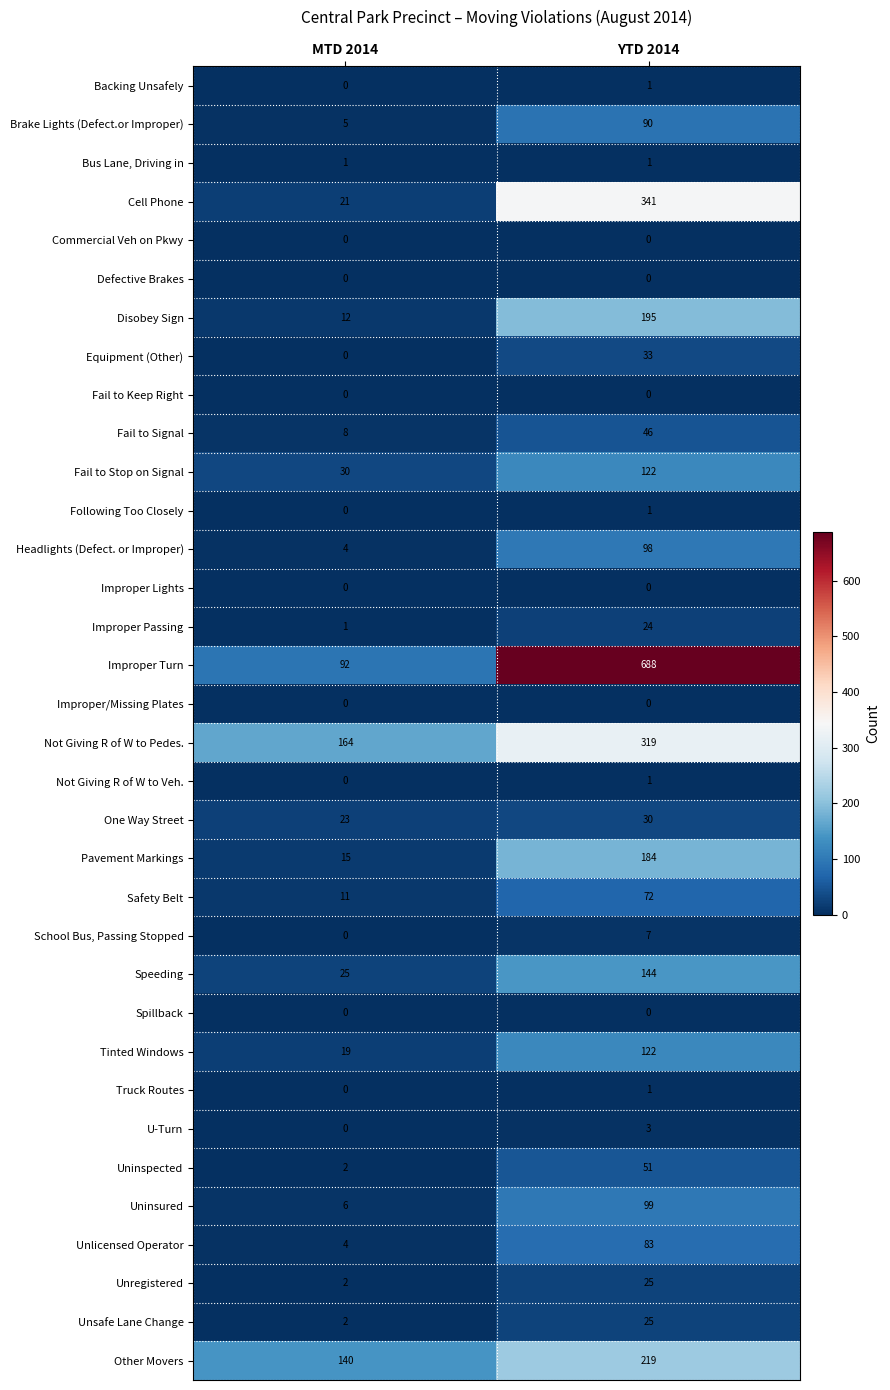

Is it true that Speeding equals 10 at MTD 2014?

False